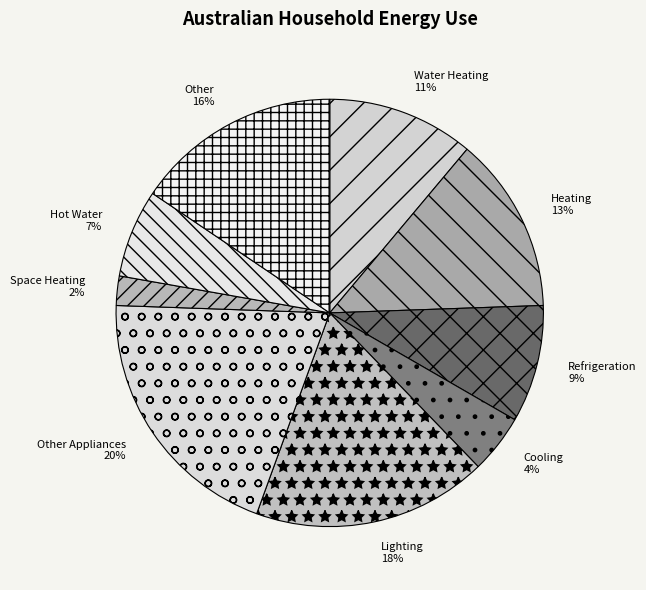

Which category has the smallest portion of the pie?

Space Heating